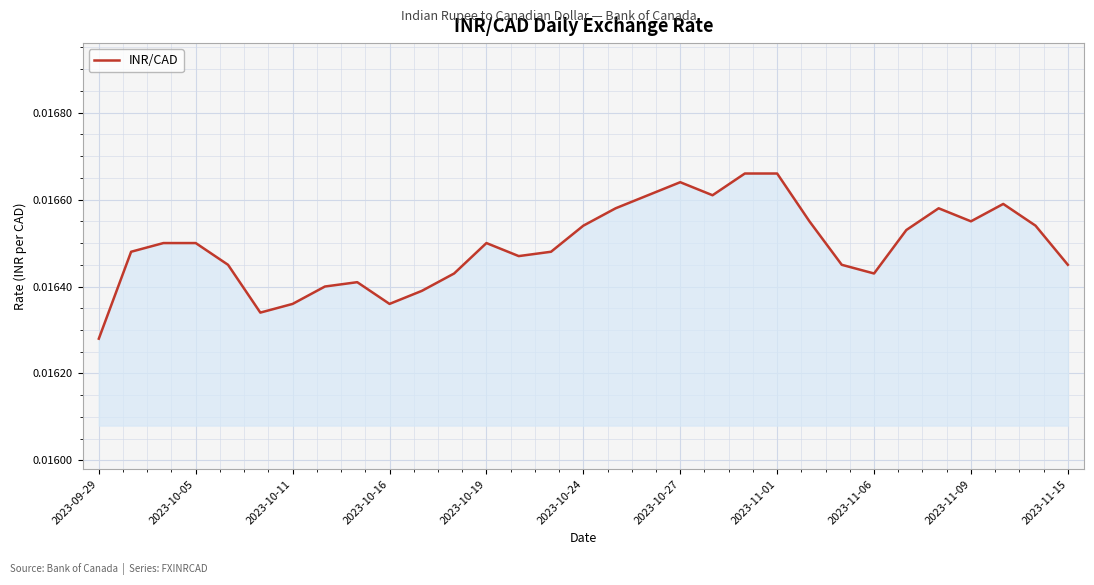

Does the chart display data point markers on the line(s)?

No